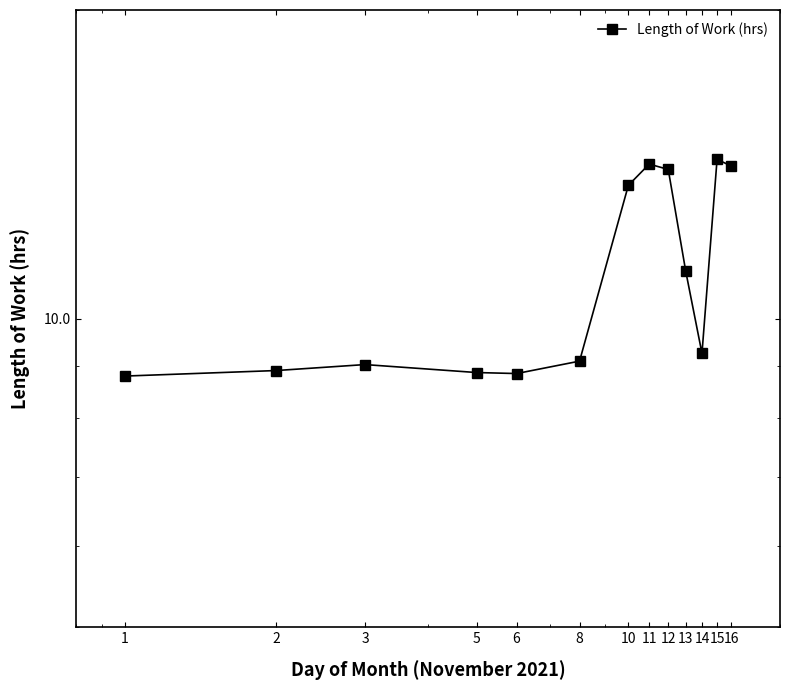

The value at 3 is 15.6. True or false?

False